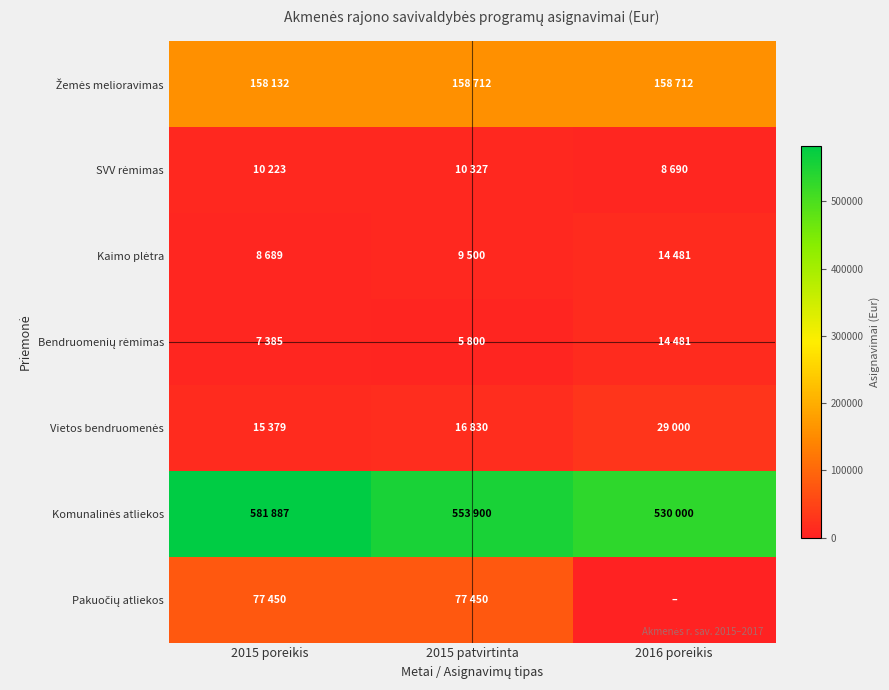

Which series has the largest range (max minus min)?

Pakuočių atliekos